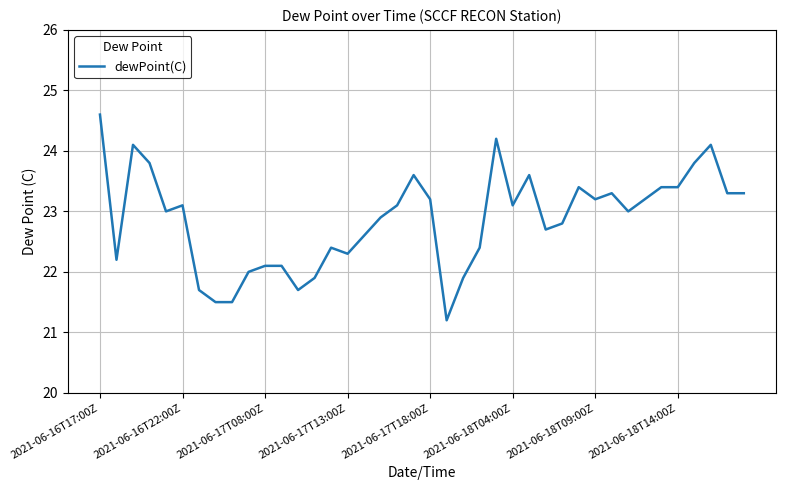

True or false: the data has more than 1 interior local peaks.

True